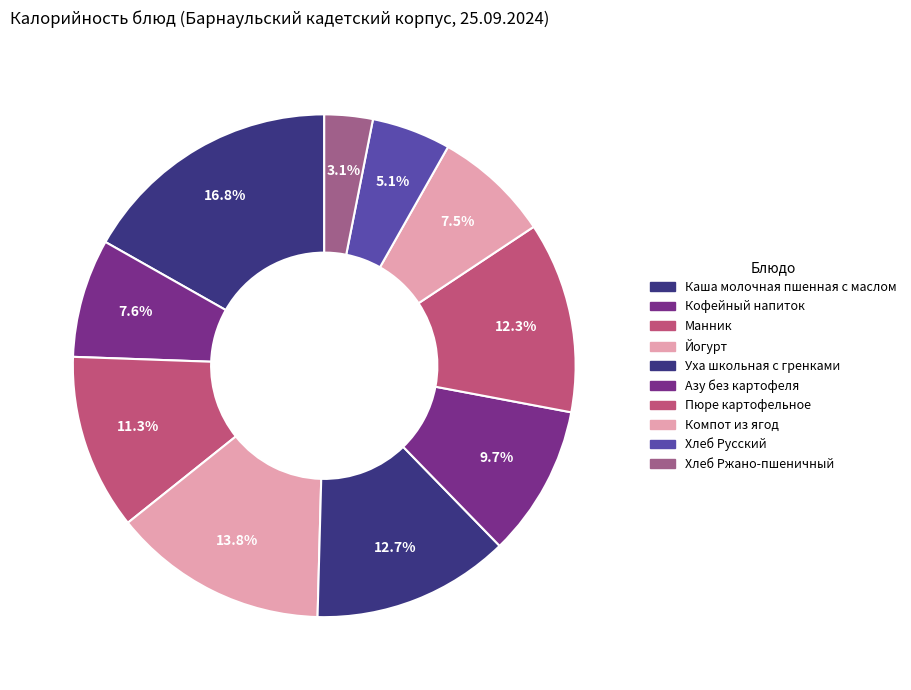

How many segments does this pie chart have?

10